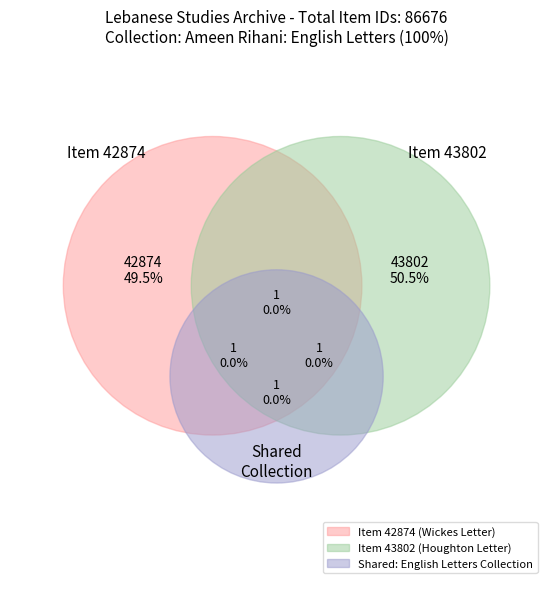

True or false: Ameen Rihani: English Letters (Houghton) accounts for 51% of the total.

True